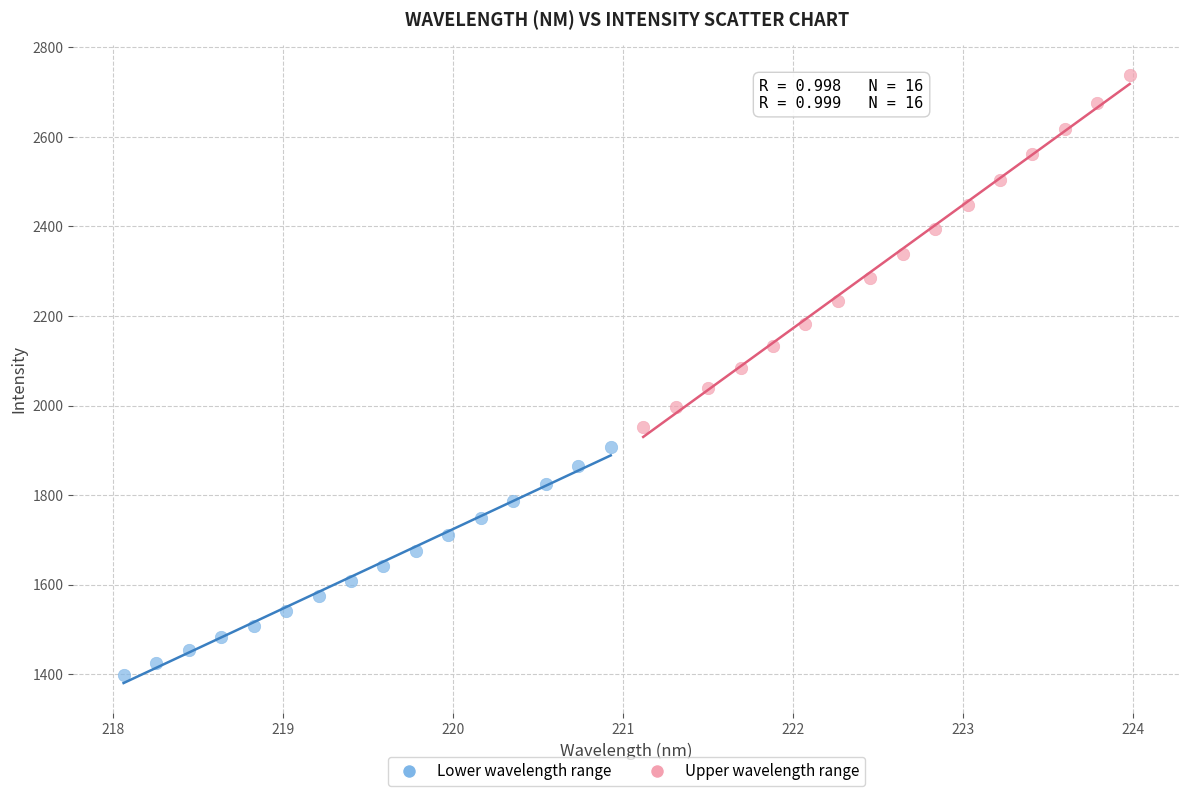

Which series reaches the minimum Y coordinate?

Lower wavelength range